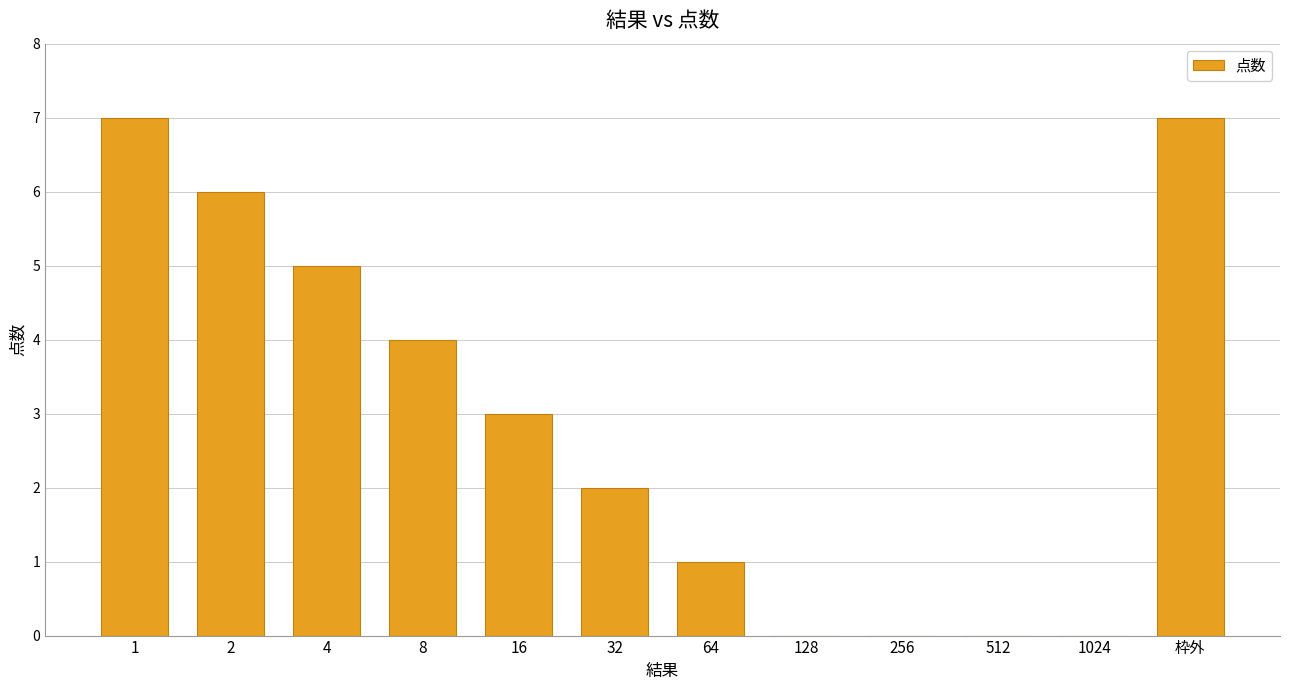

True or false: the data shows 4 at 8.

True